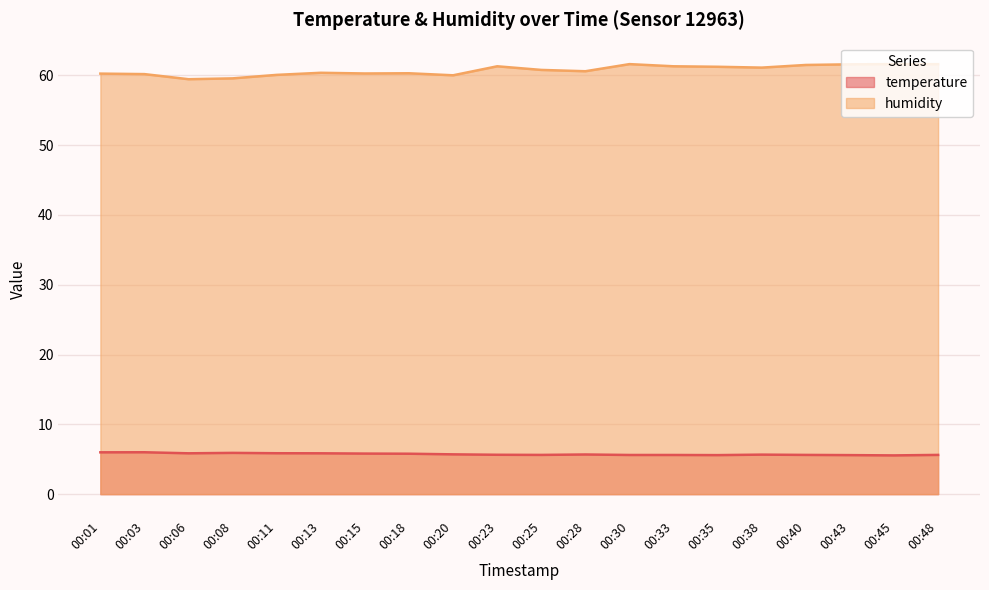

Reading left to right, transcribe all the data shown in this chart.

temperature: 00:01=6.0	00:03=6.0	00:06=5.8	00:08=5.9	00:11=5.9	00:13=5.8	00:15=5.8	00:18=5.8	00:20=5.7	00:23=5.6	00:25=5.6	00:28=5.7	00:30=5.6	00:33=5.6	00:35=5.6	00:38=5.7	00:40=5.6	00:43=5.6	00:45=5.5	00:48=5.6
humidity: 00:01=60.2	00:03=60.2	00:06=59.4	00:08=59.5	00:11=60.0	00:13=60.4	00:15=60.2	00:18=60.3	00:20=60.0	00:23=61.3	00:25=60.8	00:28=60.6	00:30=61.6	00:33=61.3	00:35=61.2	00:38=61.1	00:40=61.5	00:43=61.6	00:45=61.6	00:48=61.6